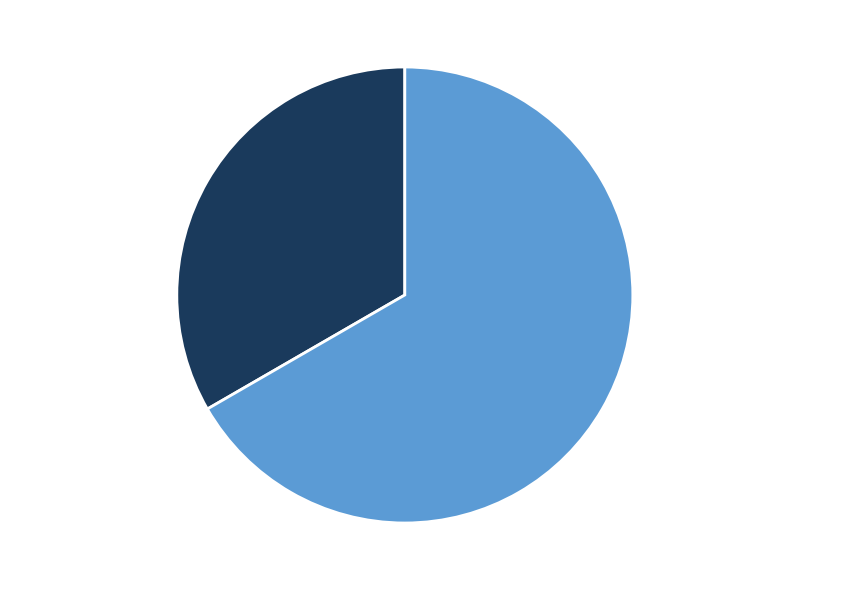

Is there a majority slice in this chart?

Yes